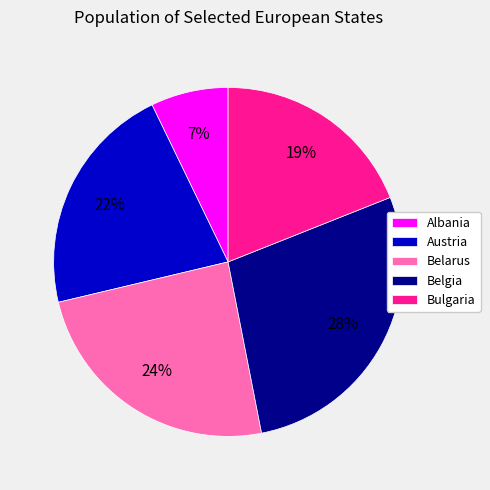

To the nearest percent, what is the difference between the largest and smallest slice percentages?

21%